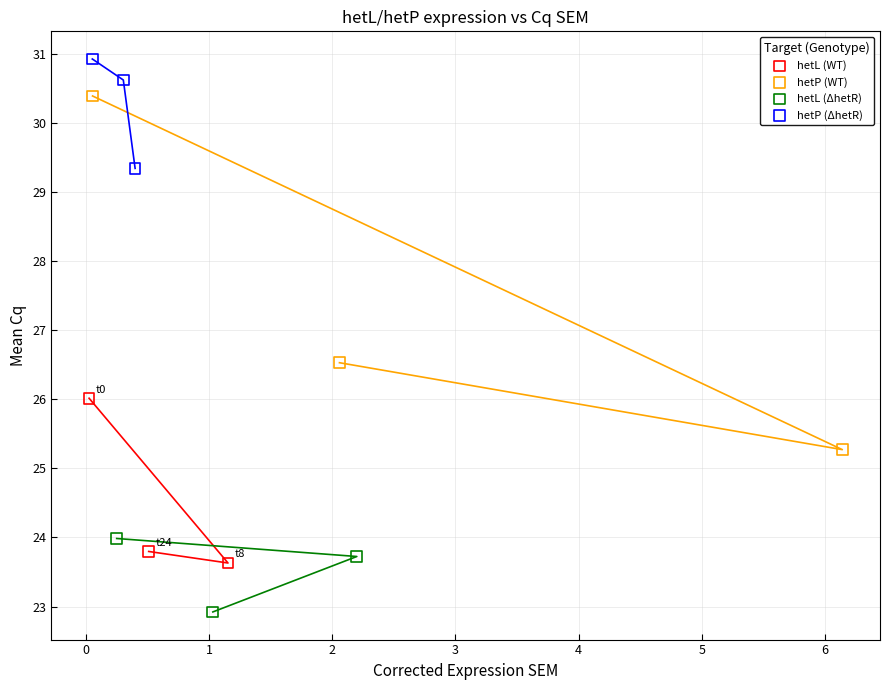

Which series reaches the minimum Y coordinate?

hetL (ΔhetR)